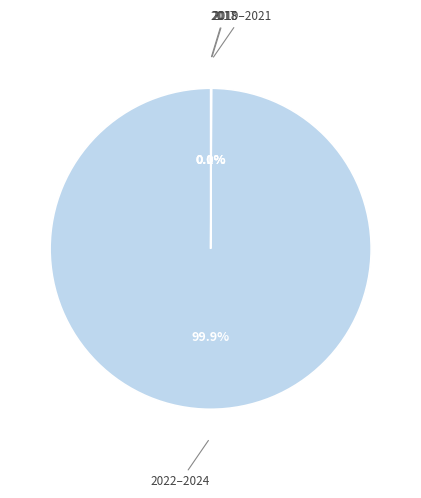

Is there a majority slice in this chart?

Yes